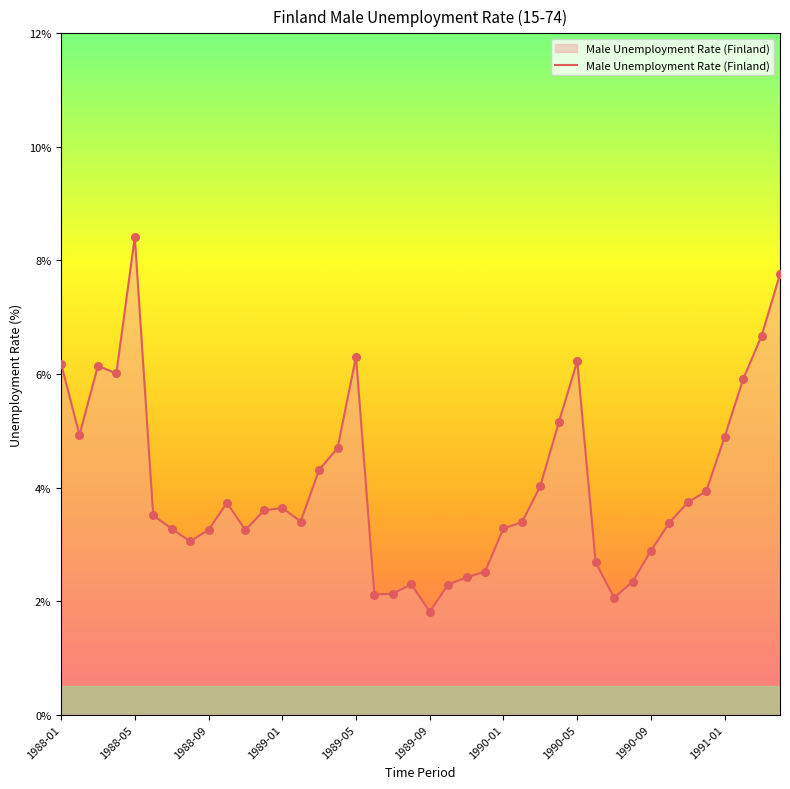

What is the minimum value shown in the chart?

1.8